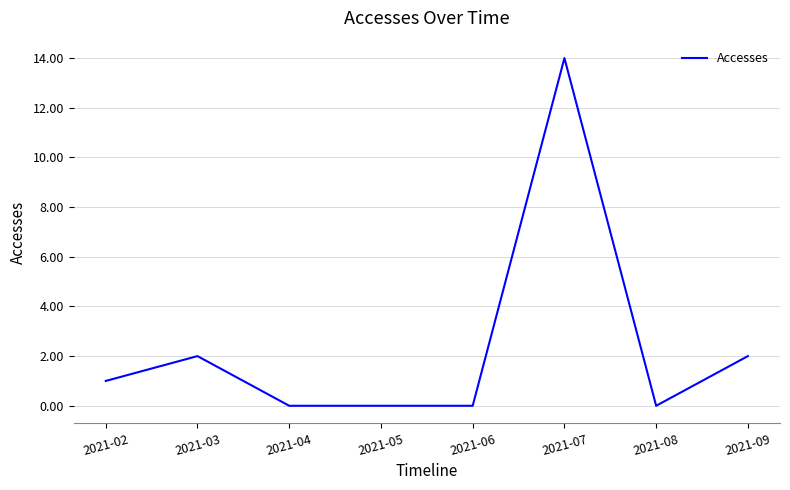

The value at 2021-06 is -9. True or false?

False